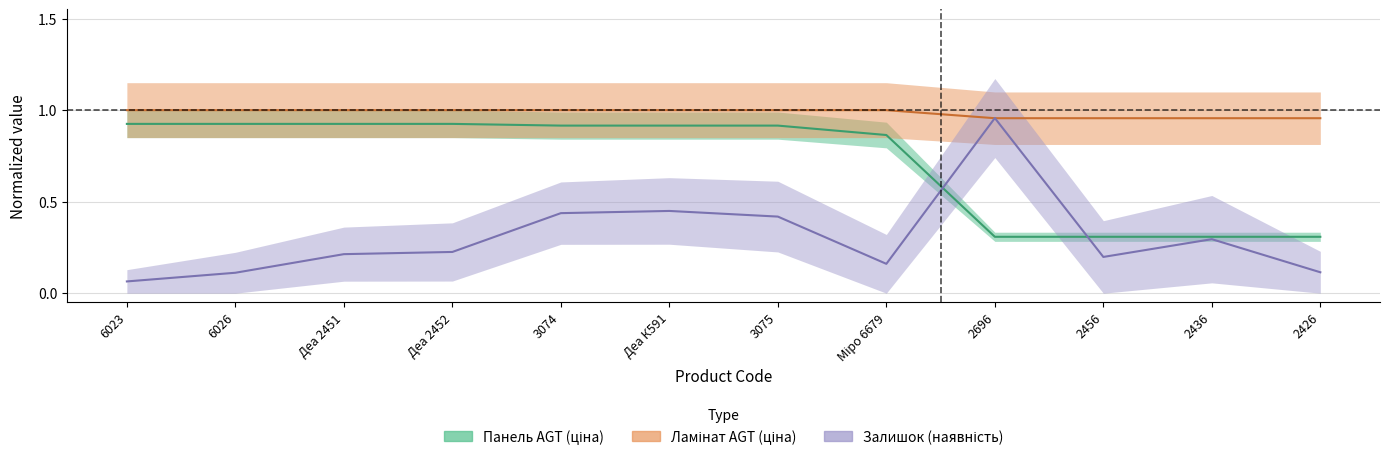

How many data points in Ламінат_ціна are less than 1?

4